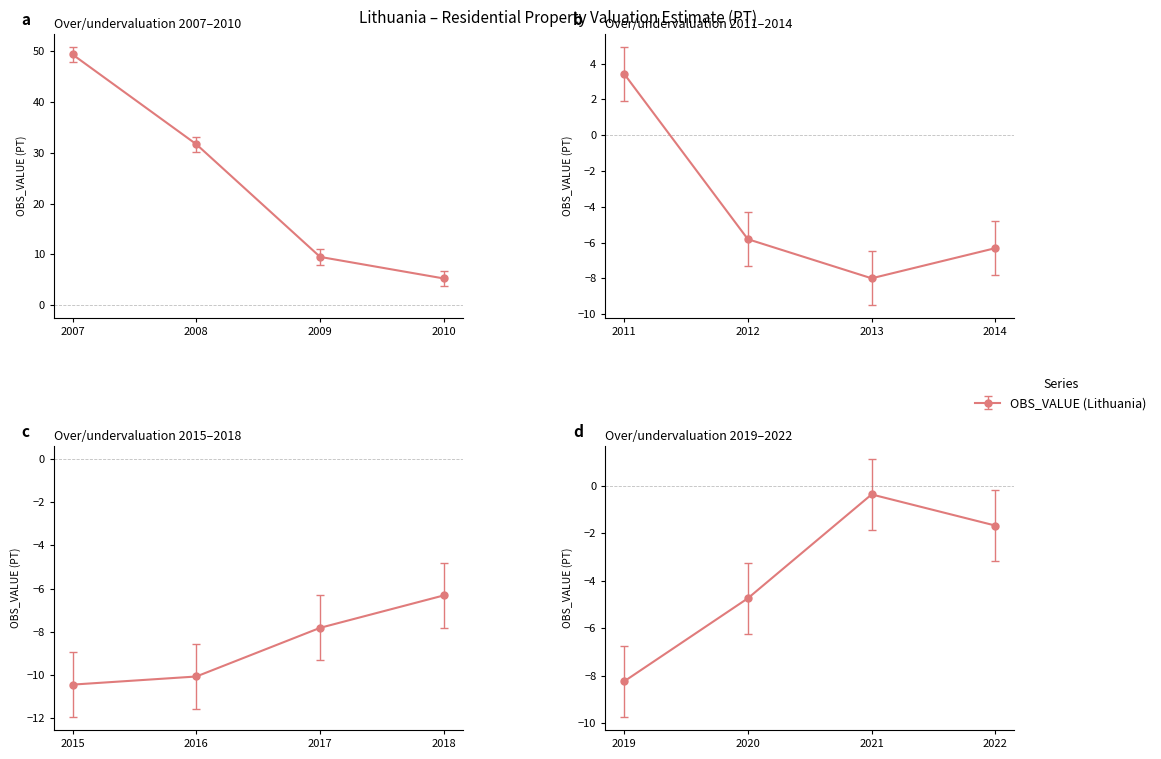

The chart shows a value of 8.2 at 2010. True or false?

False